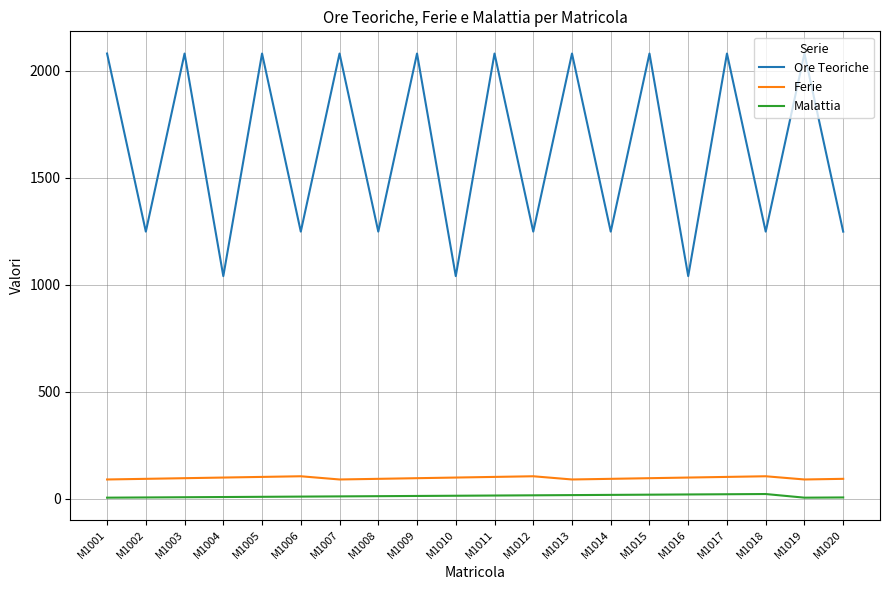

Rank the series at M1006 from highest to lowest value.

Ore Teoriche, Ferie, Malattia